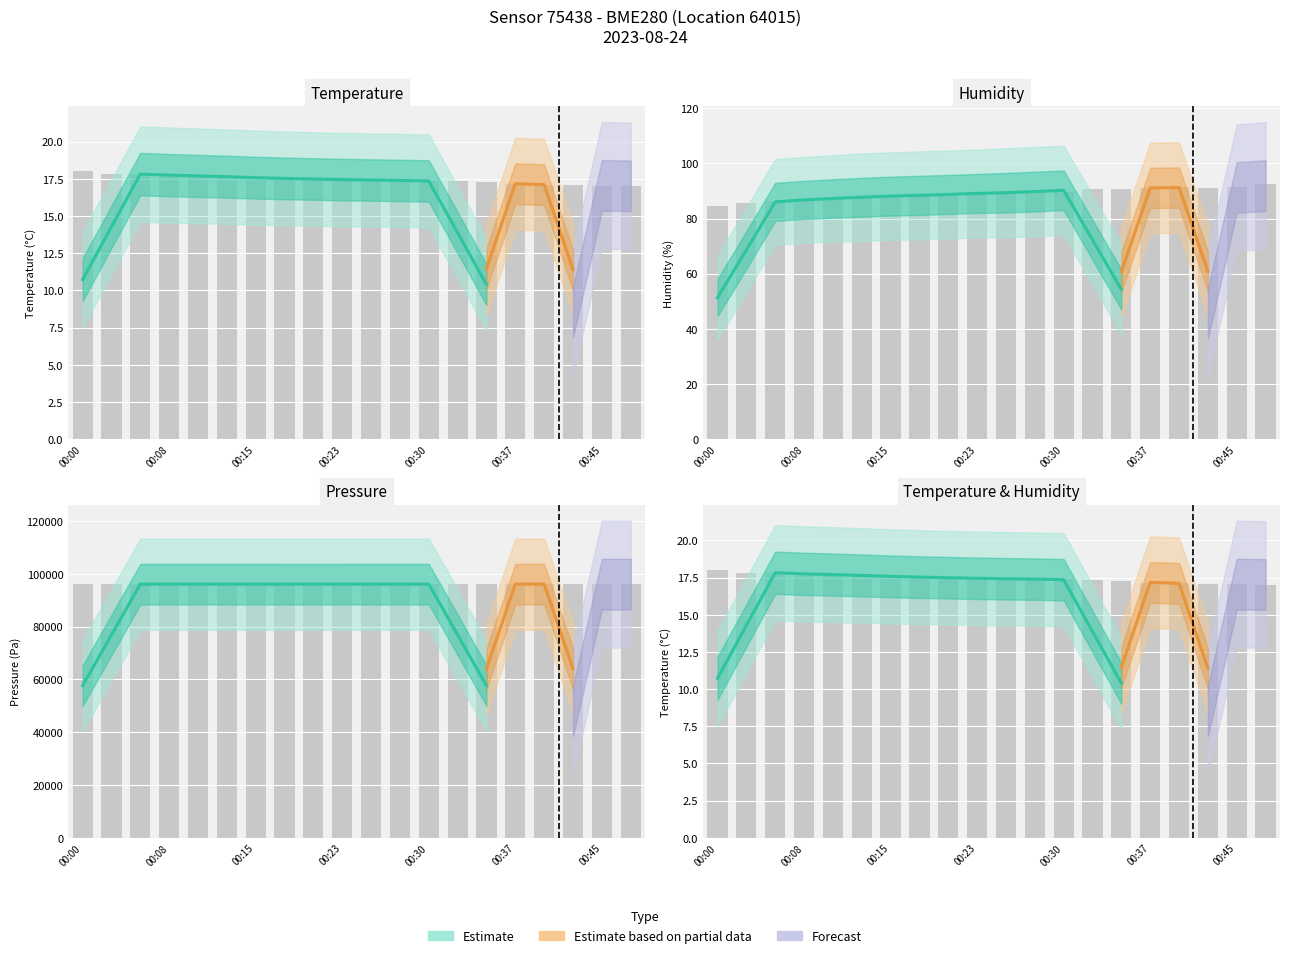

Rank the categories by humidity value from highest to lowest.

00:47, 00:45, 00:40, 00:37, 00:42, 00:32, 00:35, 00:27, 00:25, 00:30, 00:18, 00:20, 00:23, 00:15, 00:13, 00:10, 00:08, 00:05, 00:03, 00:00